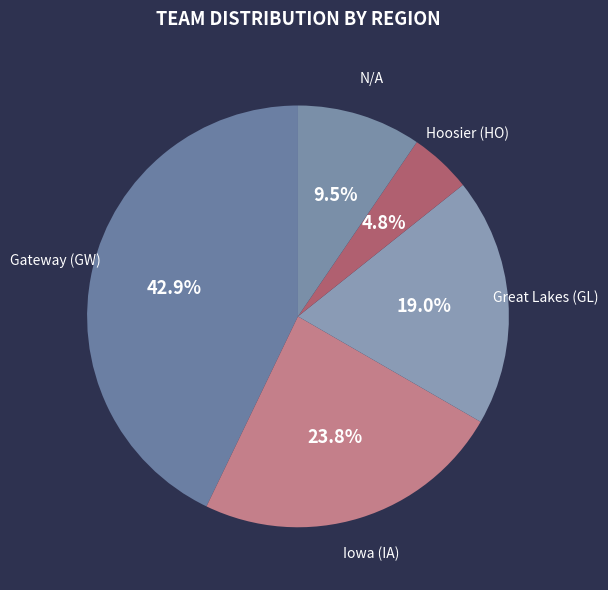

What is the total percentage of Great Lakes (GL) and Gateway (GW)?

61.9%